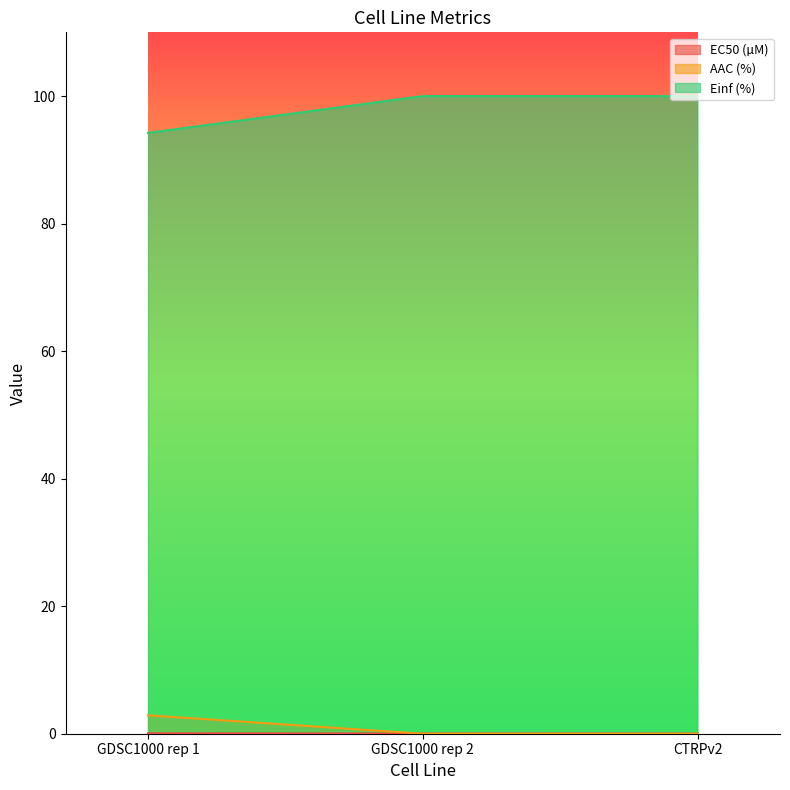

Where is Einf (%) nearest to the value 97?

GDSC1000 rep 1